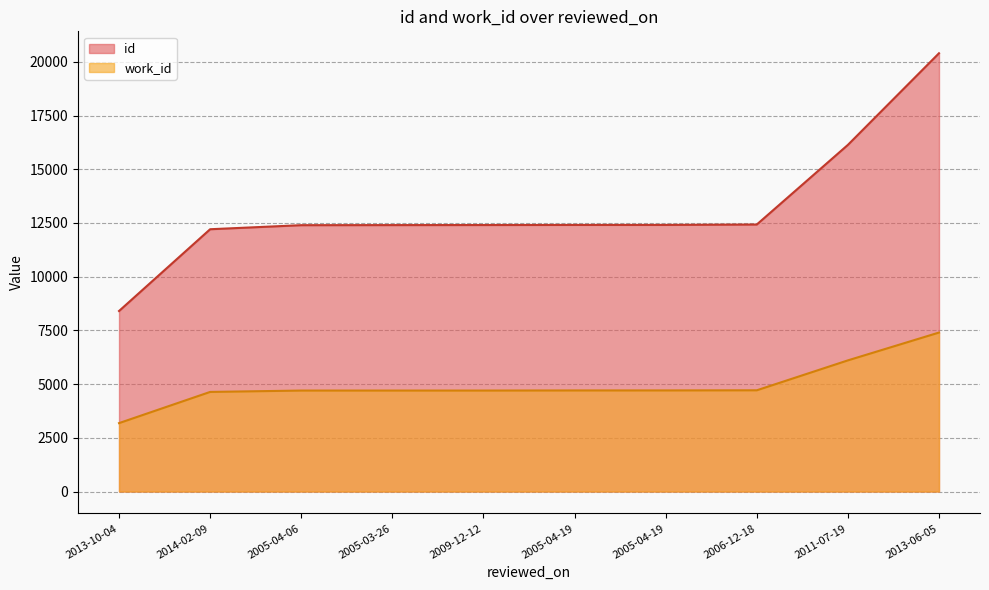

True or false: id and work_id intersect in this chart.

False